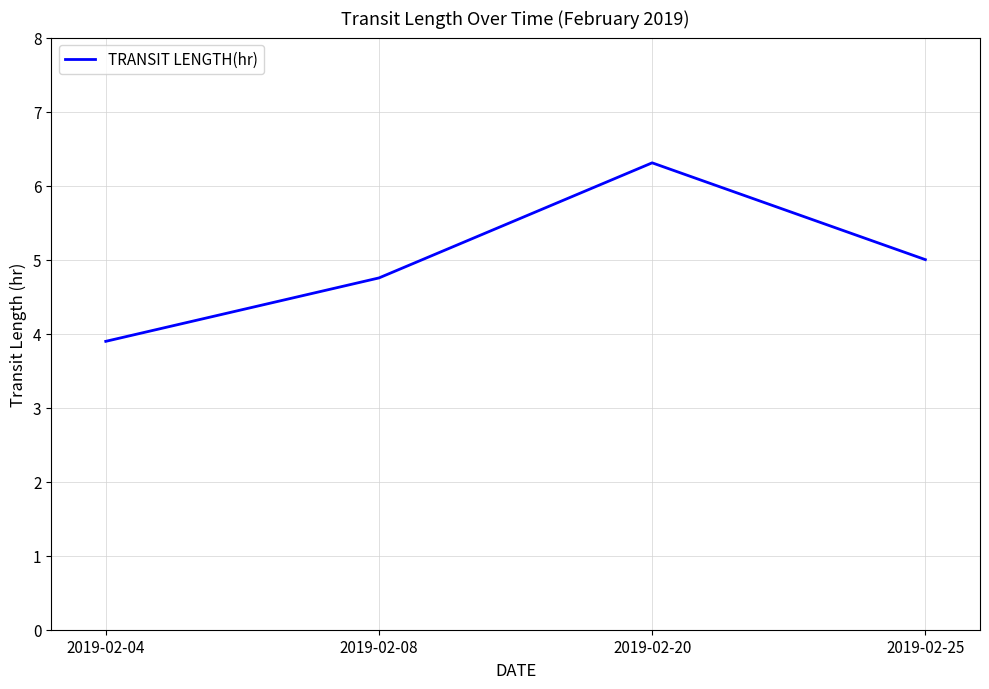

List the labels in order of value, smallest first.

2019-02-04, 2019-02-08, 2019-02-25, 2019-02-20